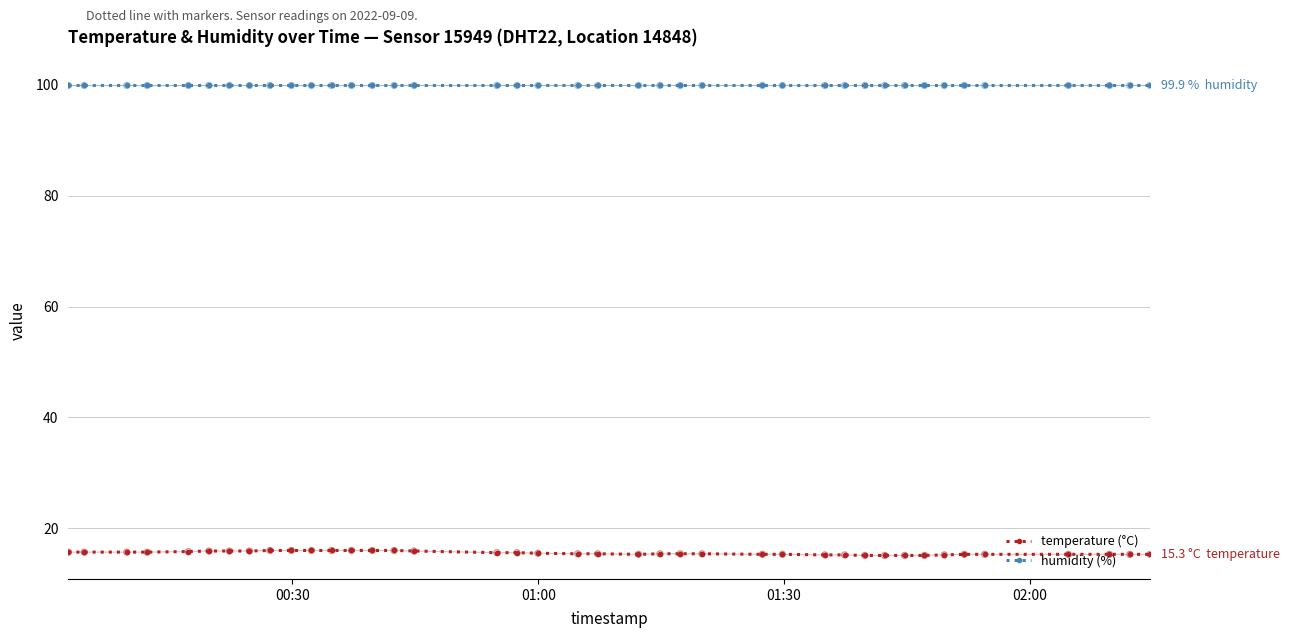

What is the value of the humidity (%) point at the 10th from the left?

99.9